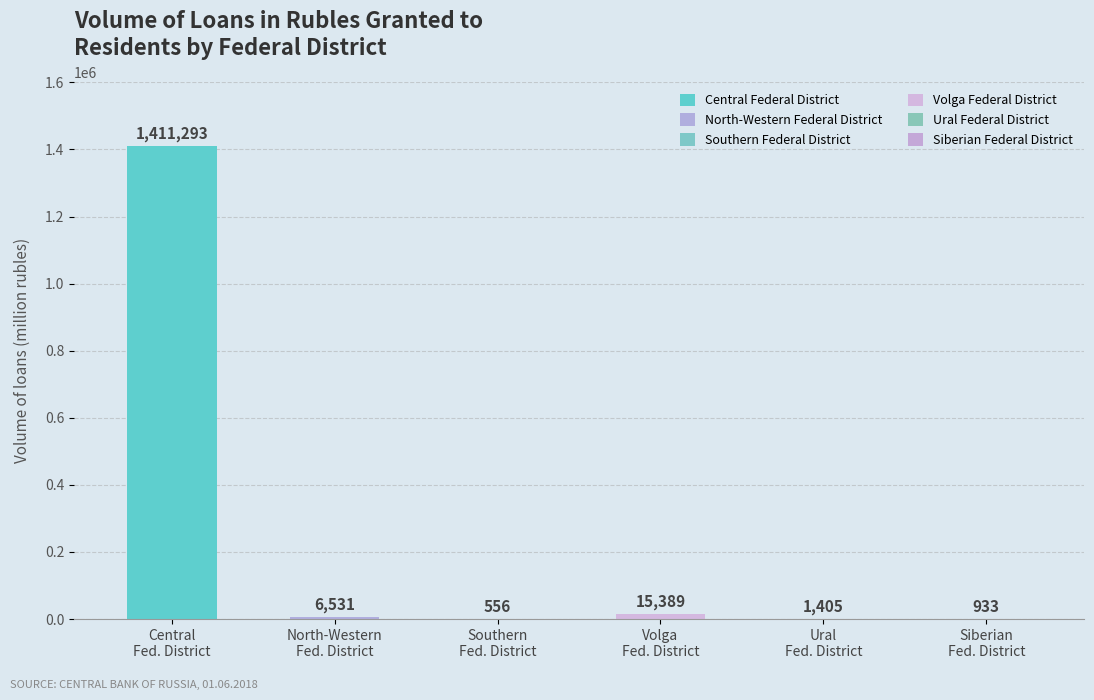

What is the sum of all values?

1436107